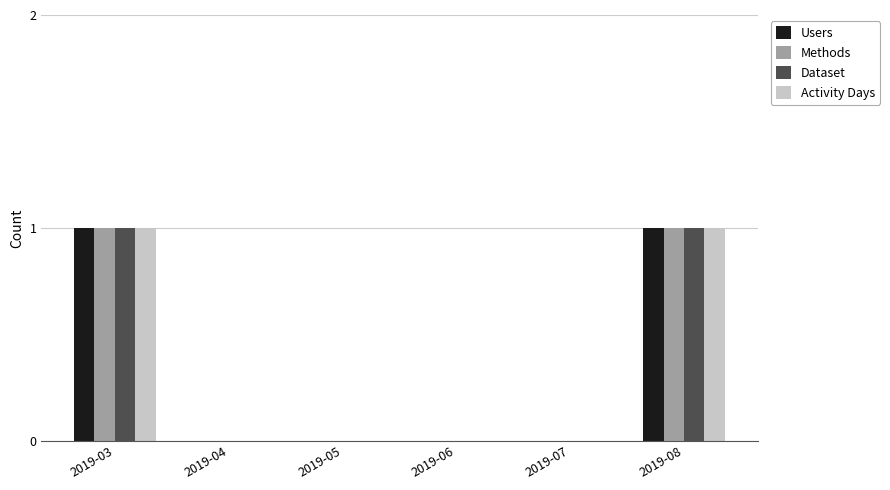

Are the bars horizontal?

No